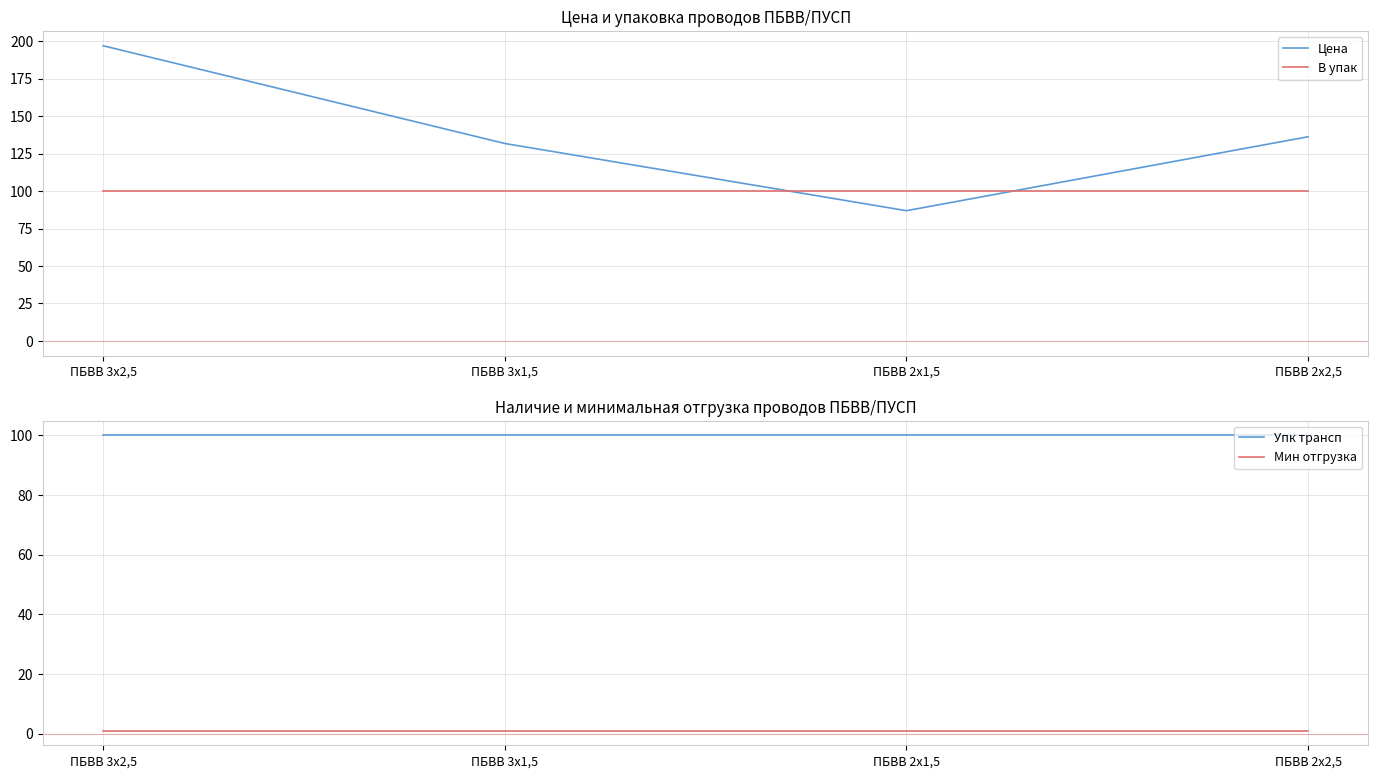

Read the Упк трансп value at ПБВВ 3x1,5.

100